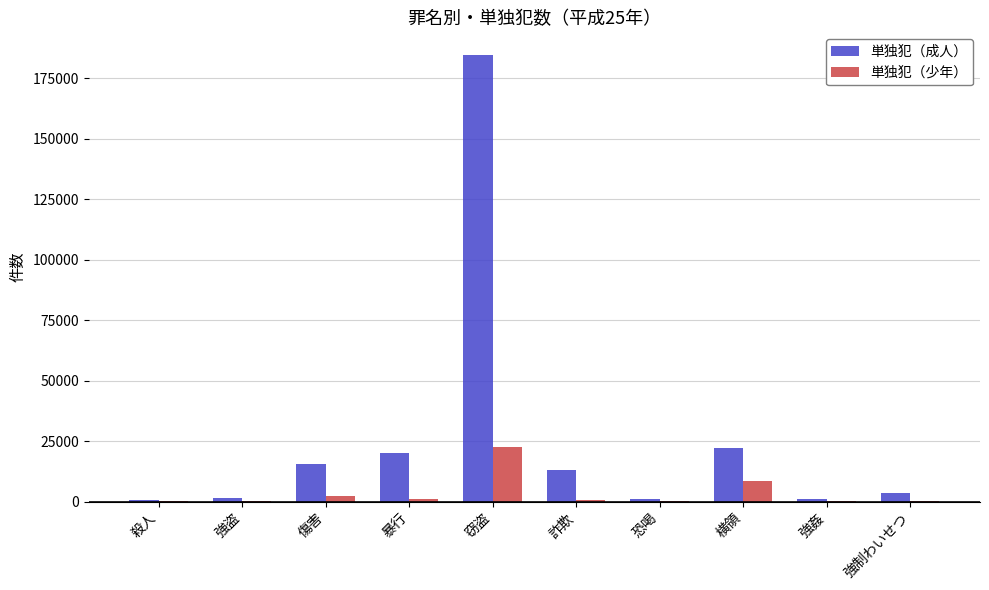

At which label is 単独犯（成人） closest to 92717?

横領